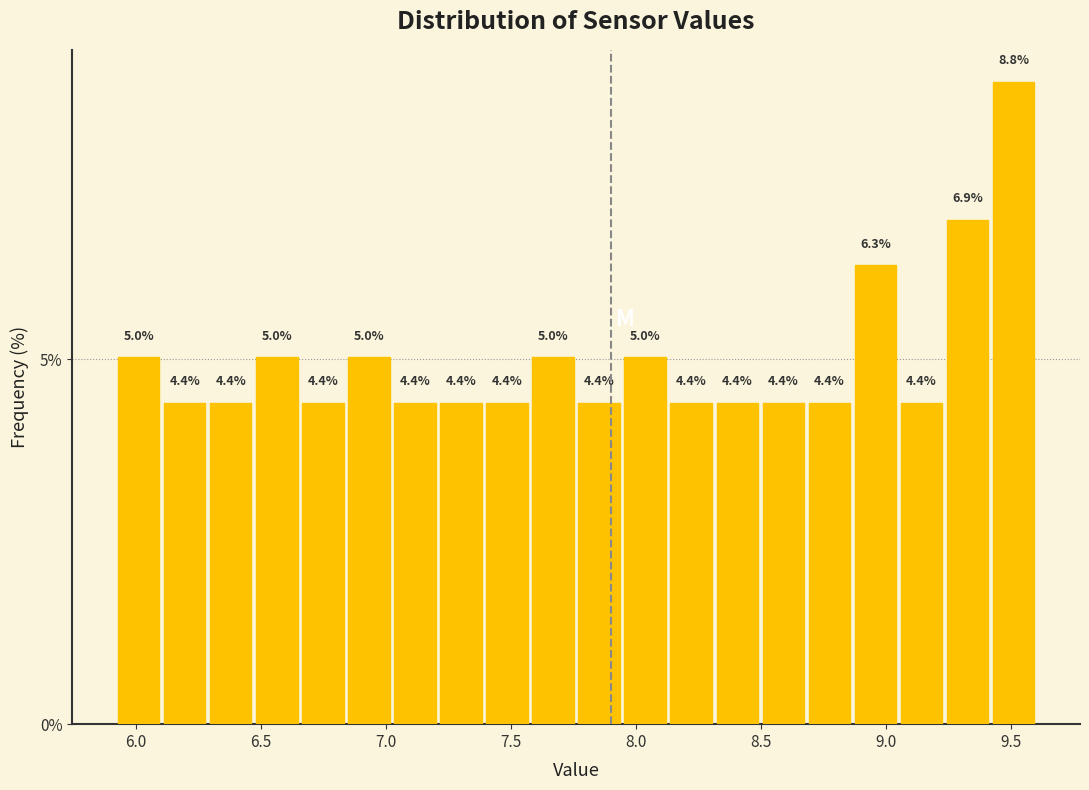

Around what value on the x-axis is the tallest bar? Give the approximate position of its centre, as read against the axis.

9.50